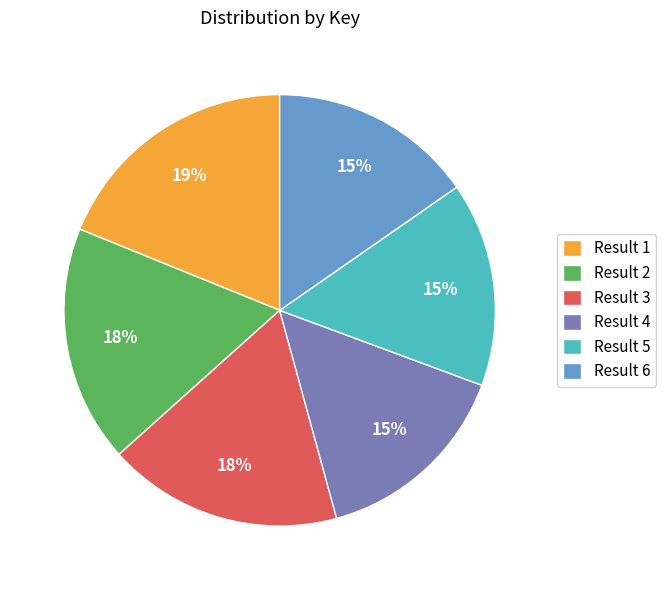

How many segments does this pie chart have?

6